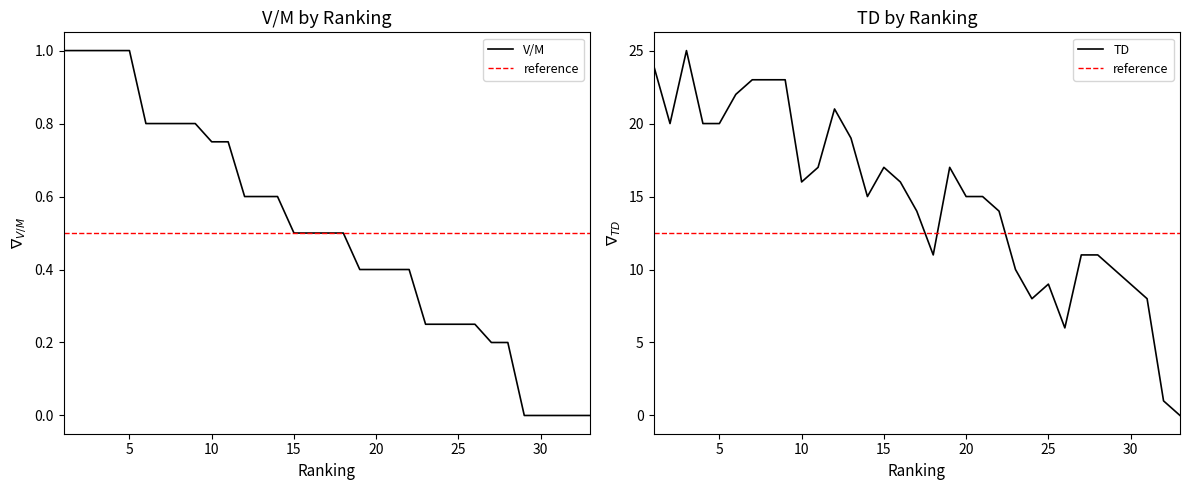

How many values in the TD series are below 15?

14